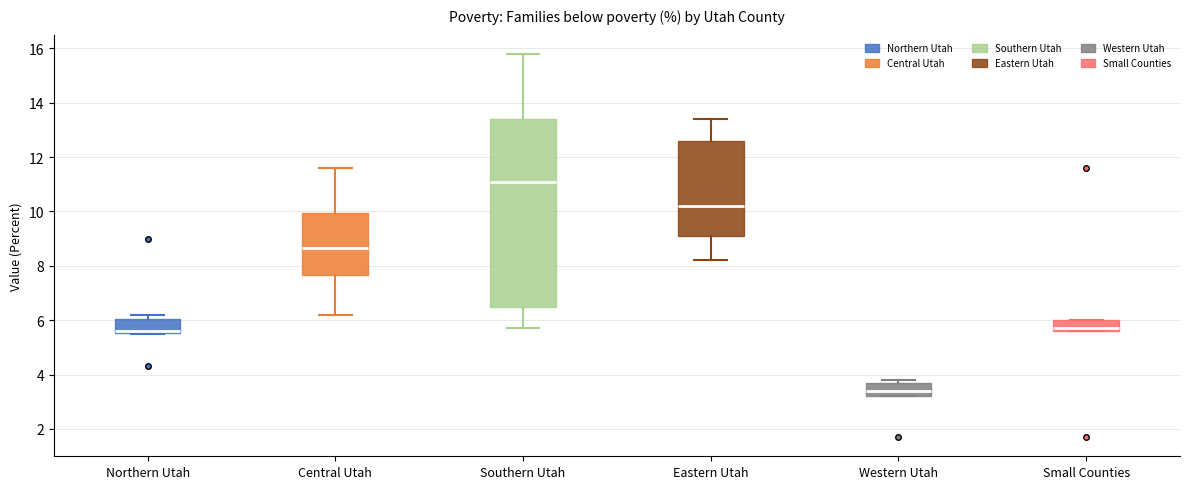

Comparing the boxes themselves (not the whiskers), which one is the tallest?

Southern Utah